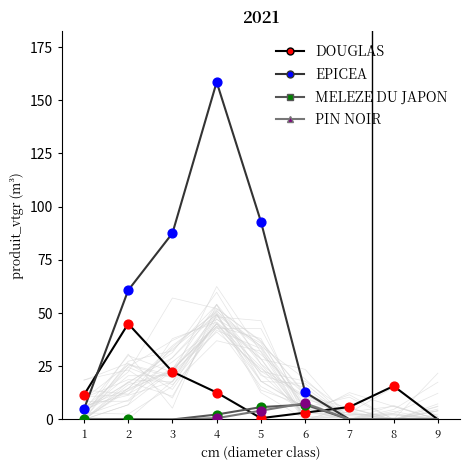

Which series reaches the maximum Y coordinate?

EPICEA